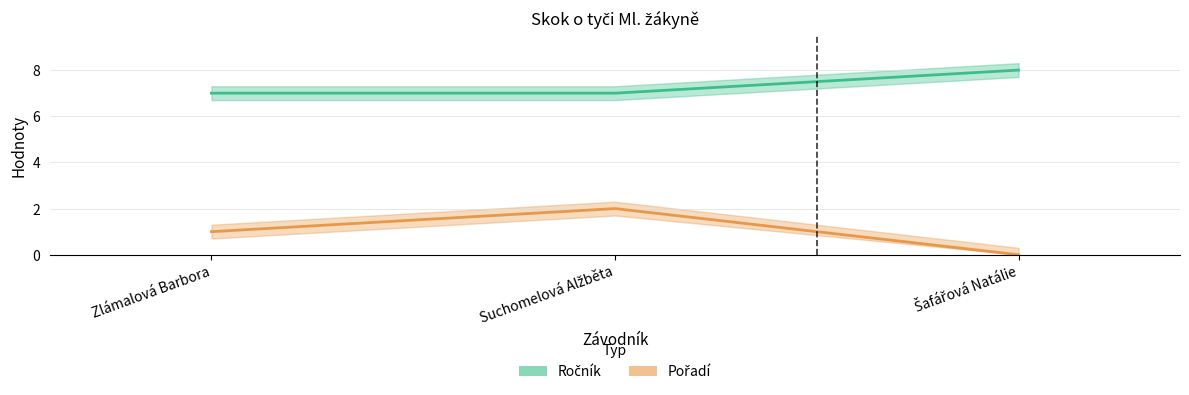

Between Zlámalová Barbora and Šafářová Natálie, which series saw the biggest shift?

Ročník